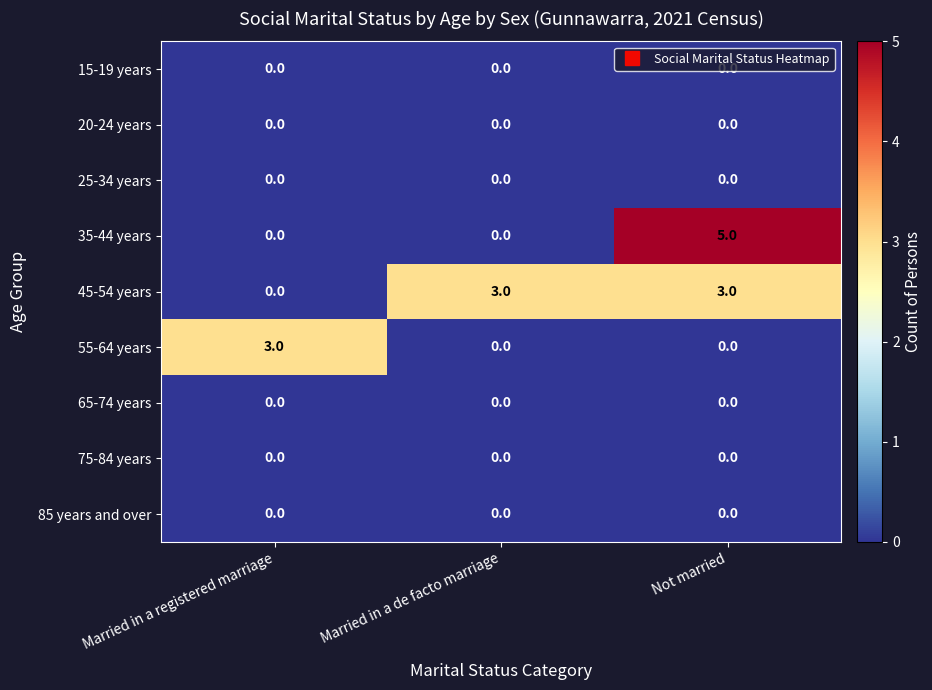

What is the maximum value shown in the chart?

5